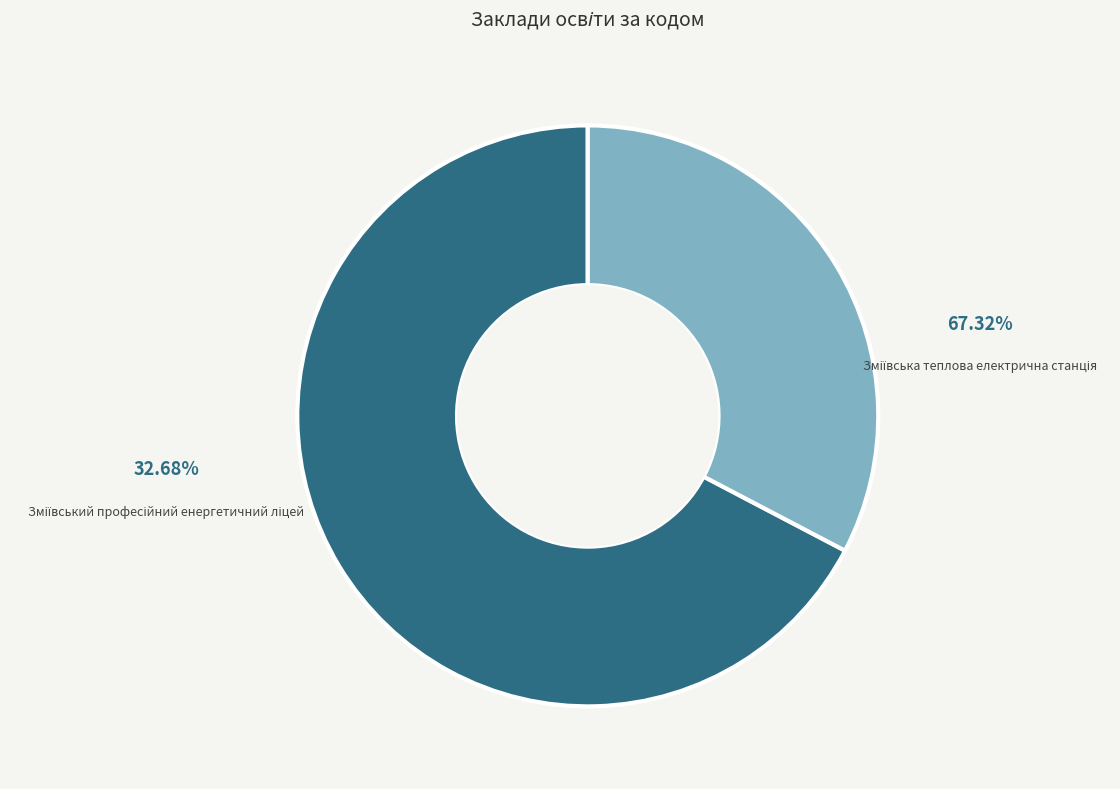

How many segments does this pie chart have?

2